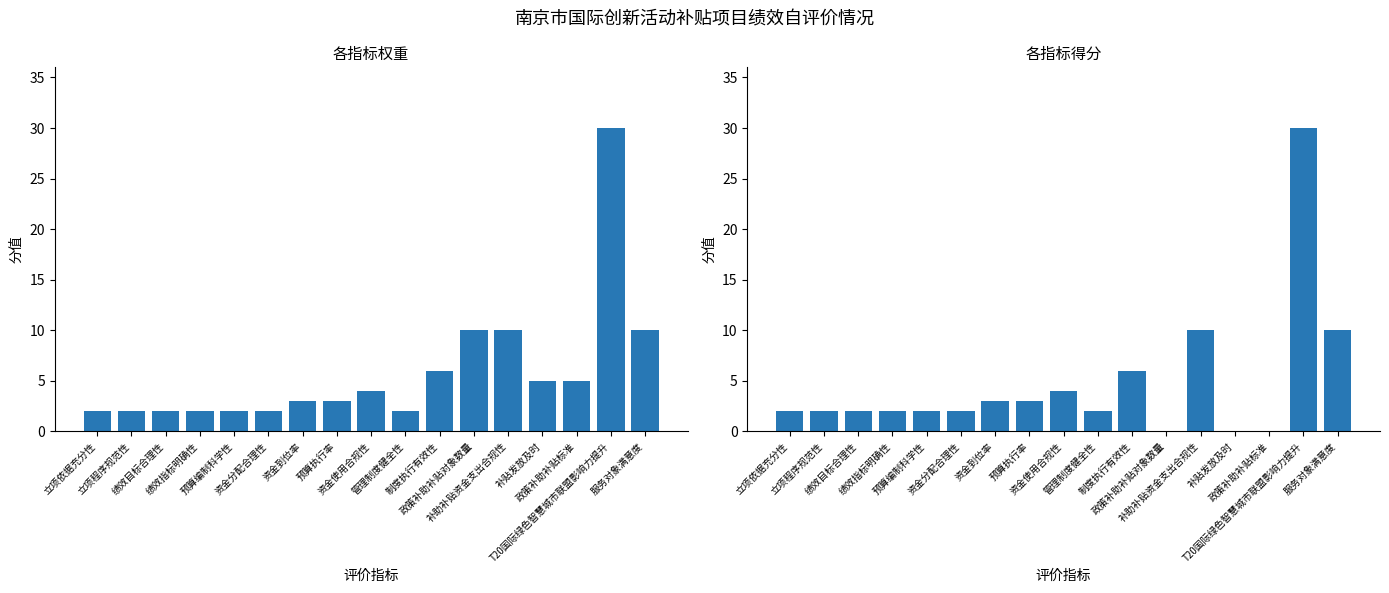

What is the label of the 14th bar from the left?

补贴发放及时